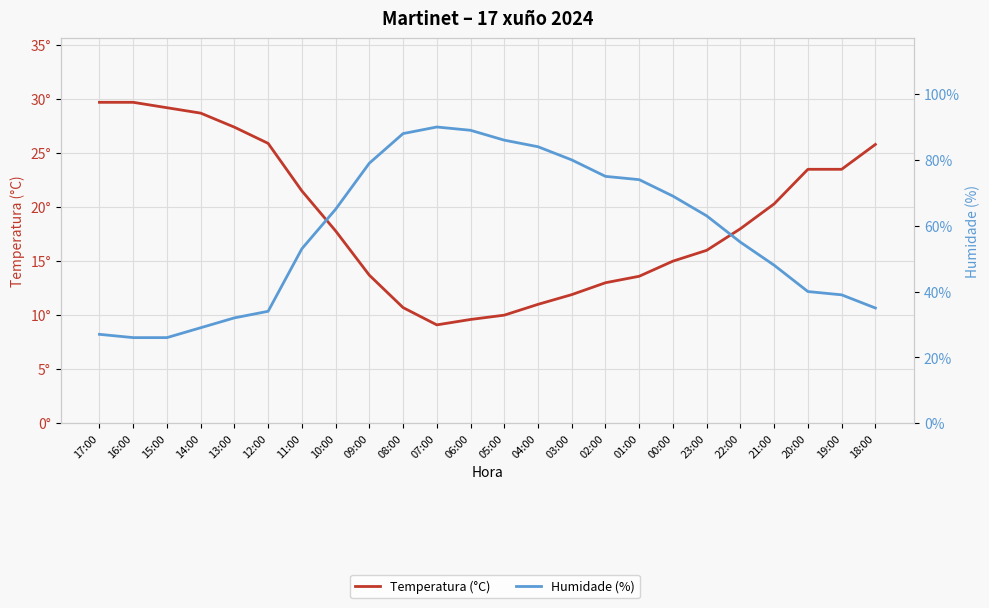

What is the difference between the highest and lowest values at 03:00?

68.1